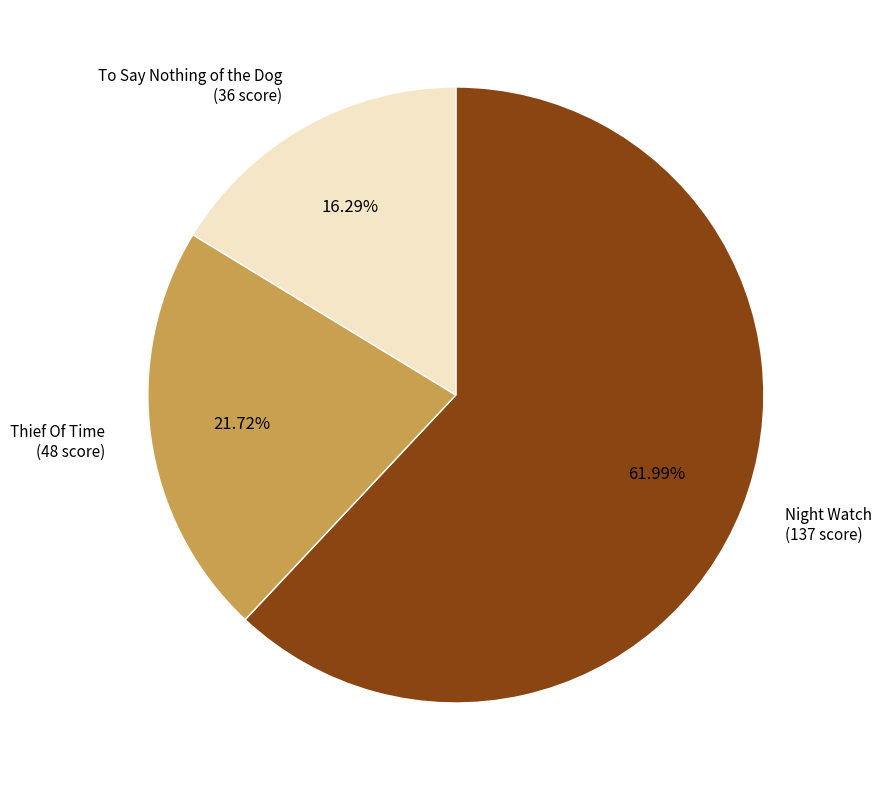

How many segments does this pie chart have?

3